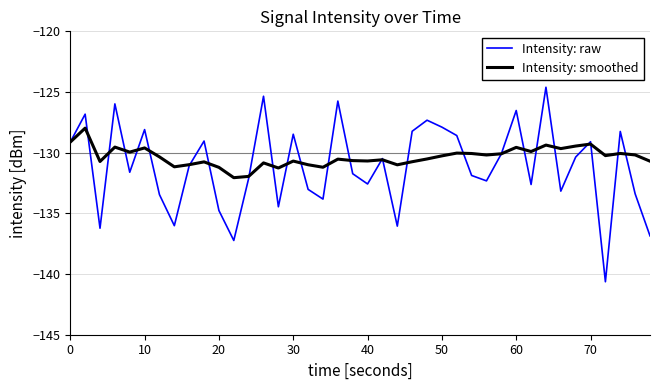

Rank the series by their maximum value, from highest to lowest.

Intensity: raw, Intensity: smoothed